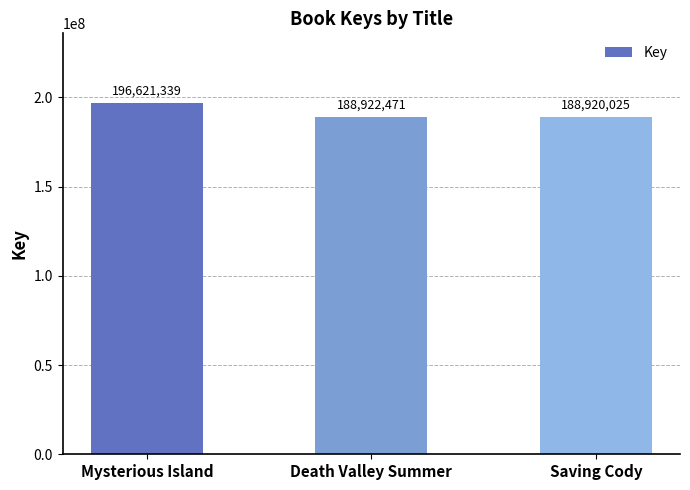

Are the bars grouped side by side (vs. stacked)?

No